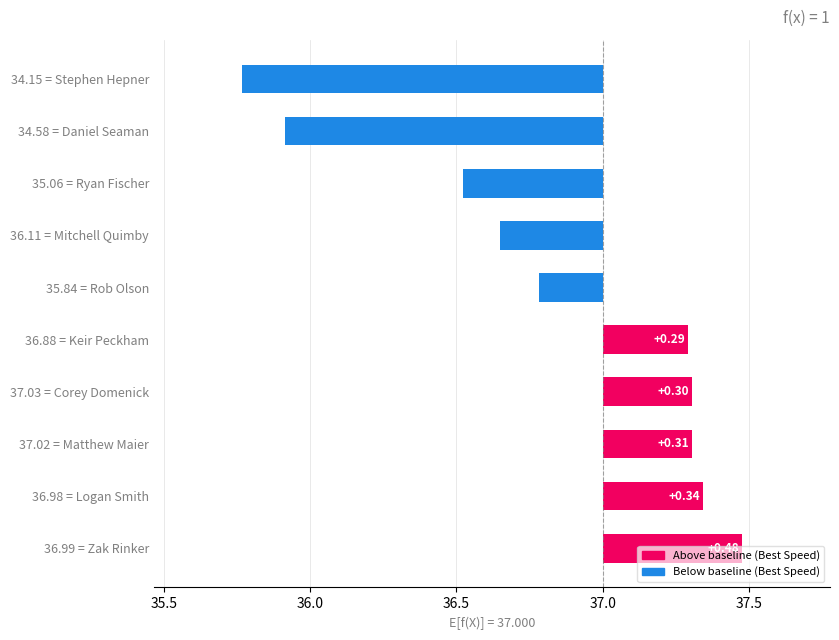

Does the chart contain stacked bars?

No